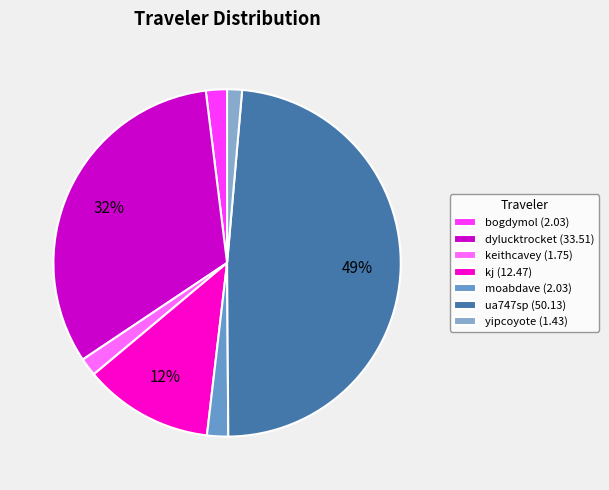

Is the sum of moabdave and ua747sp greater than half?

Yes